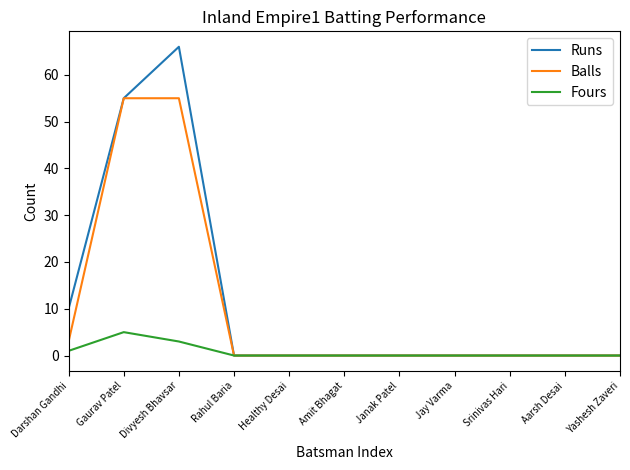

What is the highest value of the Balls series?

55